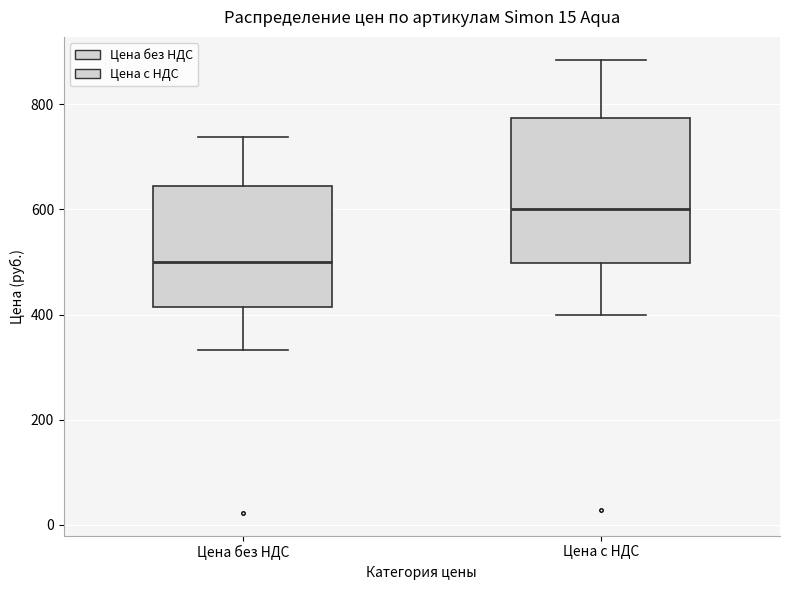

Where is the upper edge of the box for Цена с НДС on the y-axis? The values are not printed on the chart, so give them approximately, as read against the axis.

780